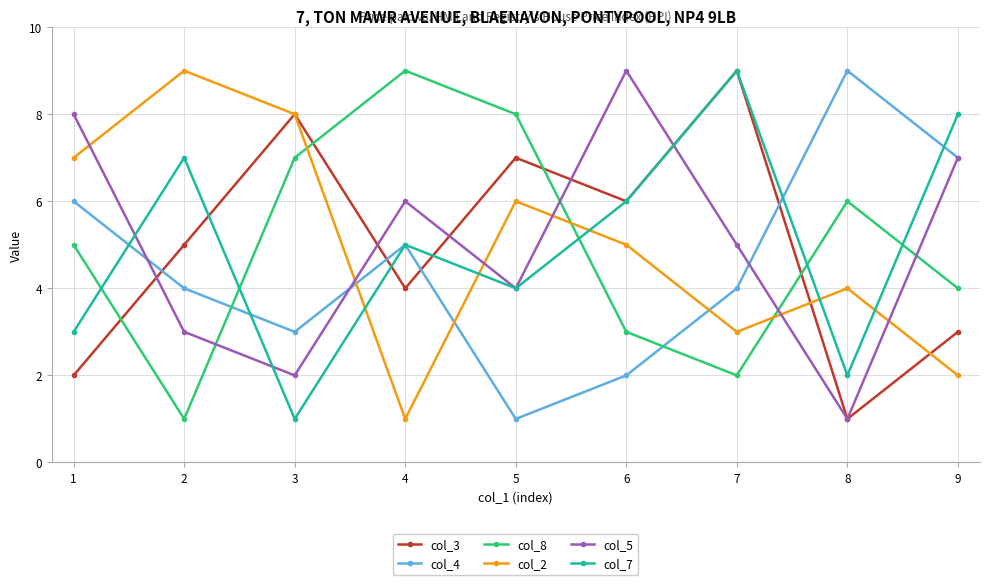

True or false: col_8 has more than 1 points higher than both neighbors.

True